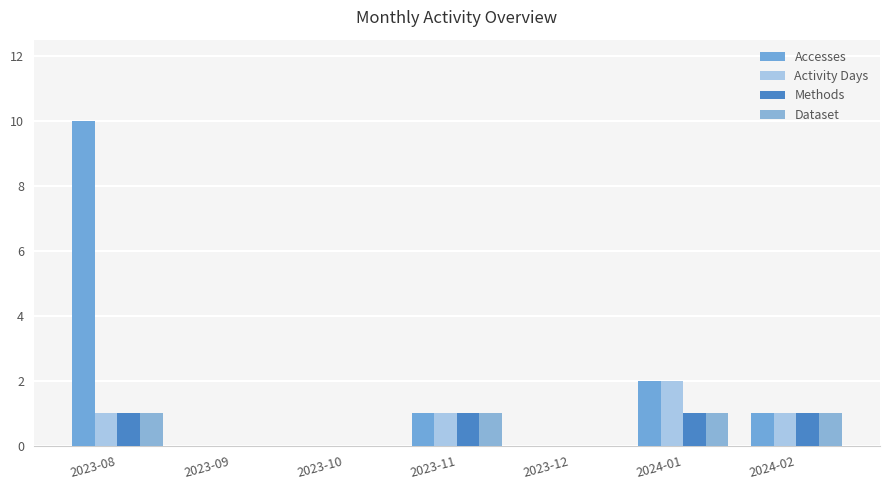

At which label does Accesses first exceed 1?

2023-08